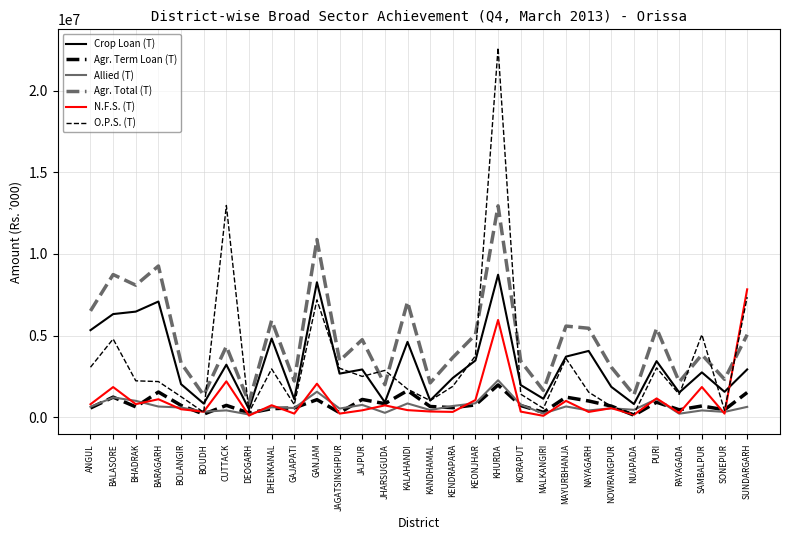

What is the label of the 29th point from the right?

BALASORE